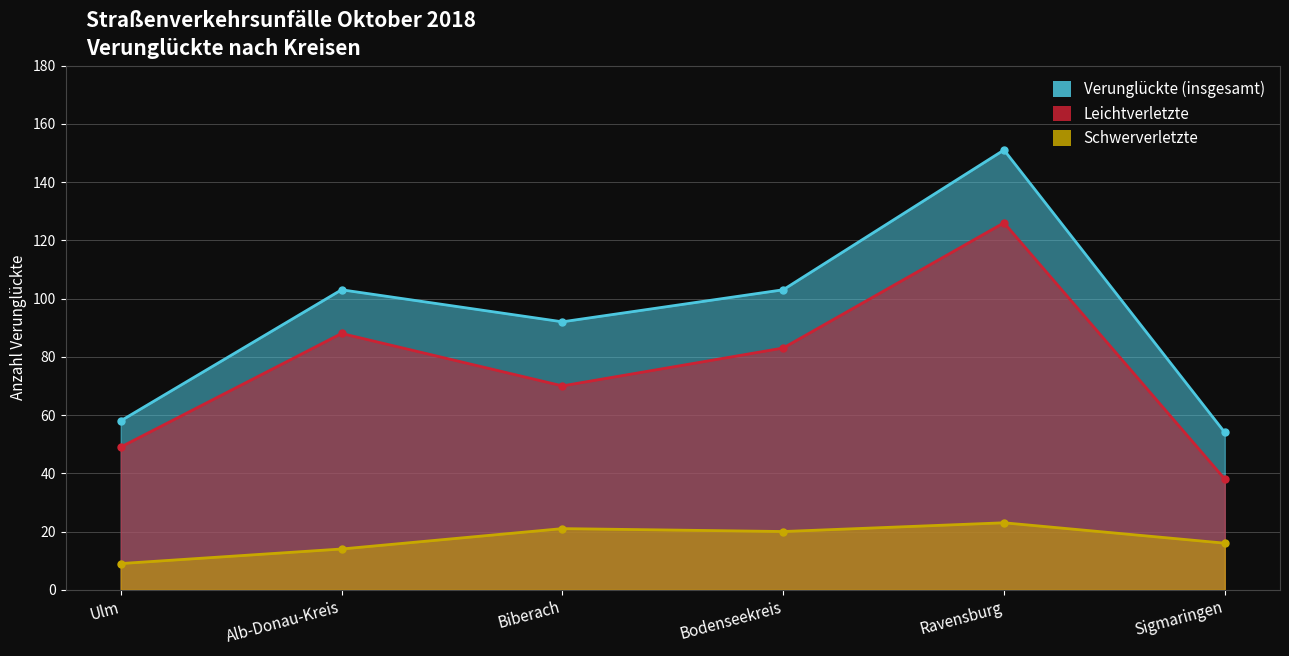

How many lines are shown in the chart?

3